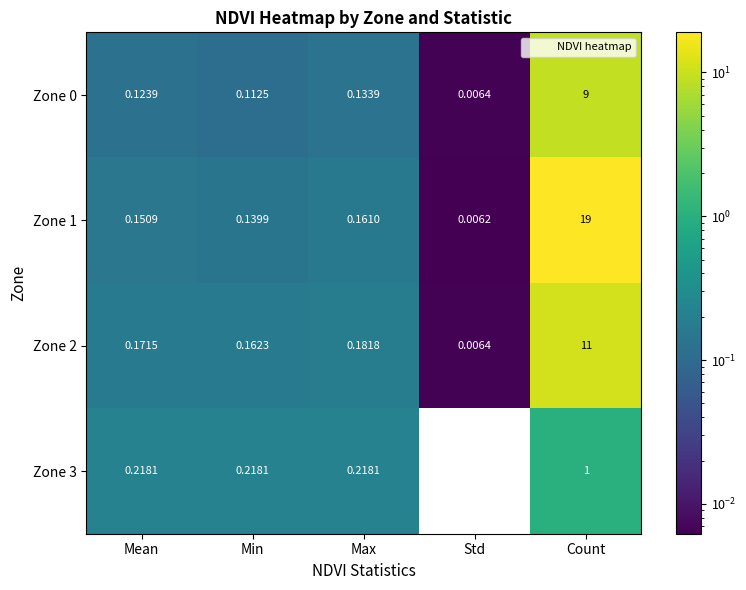

Where is Zone 0 nearest to the value 4?

Max